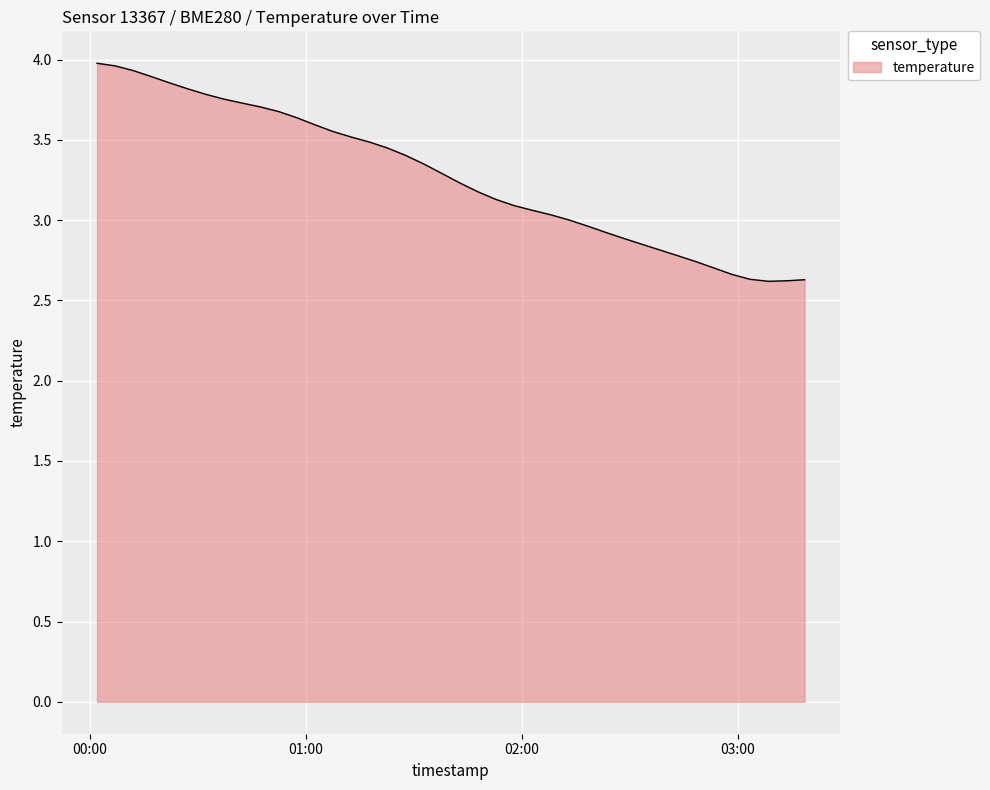

What is the average value?

3.3